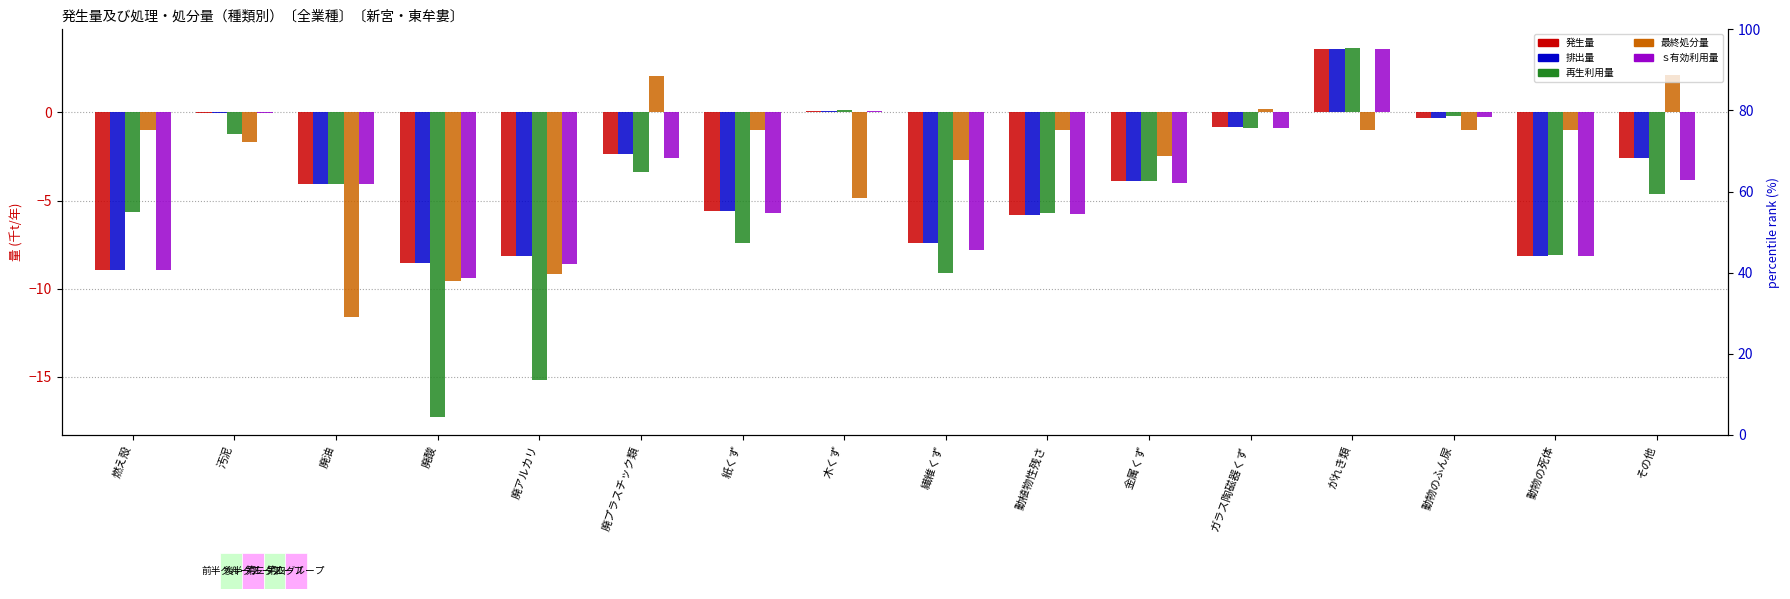

Is it true that ｓ有効利用量 equals 5.1 at がれき類?

False